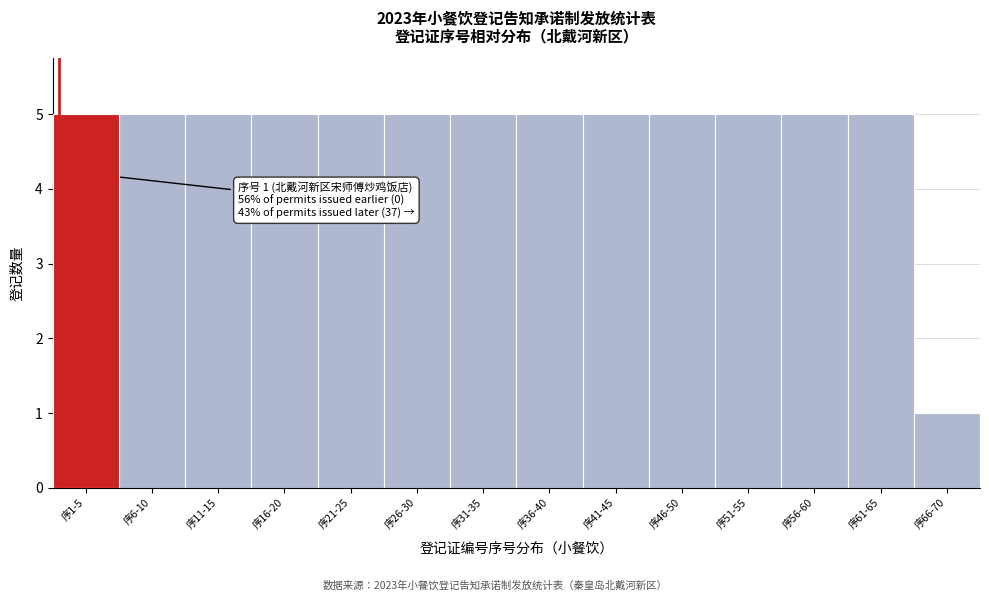

Reading right to left, extract all data points from this chart.

序66-70=1	序61-65=5	序56-60=5	序51-55=5	序46-50=5	序41-45=5	序36-40=5	序31-35=5	序26-30=5	序21-25=5	序16-20=5	序11-15=5	序6-10=5	序1-5=5